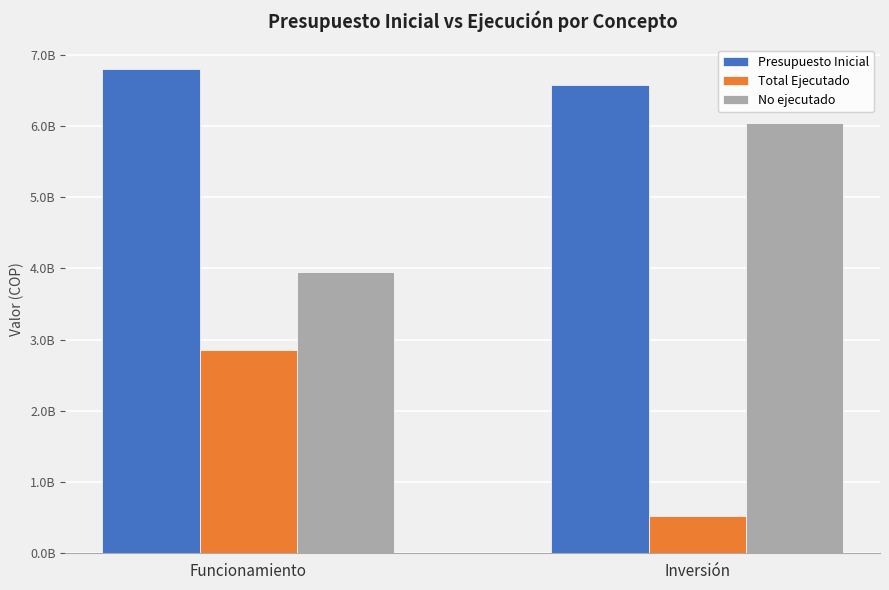

Is the value of Presupuesto Inicial at Funcionamiento greater than the value of No ejecutado at Funcionamiento?

Yes